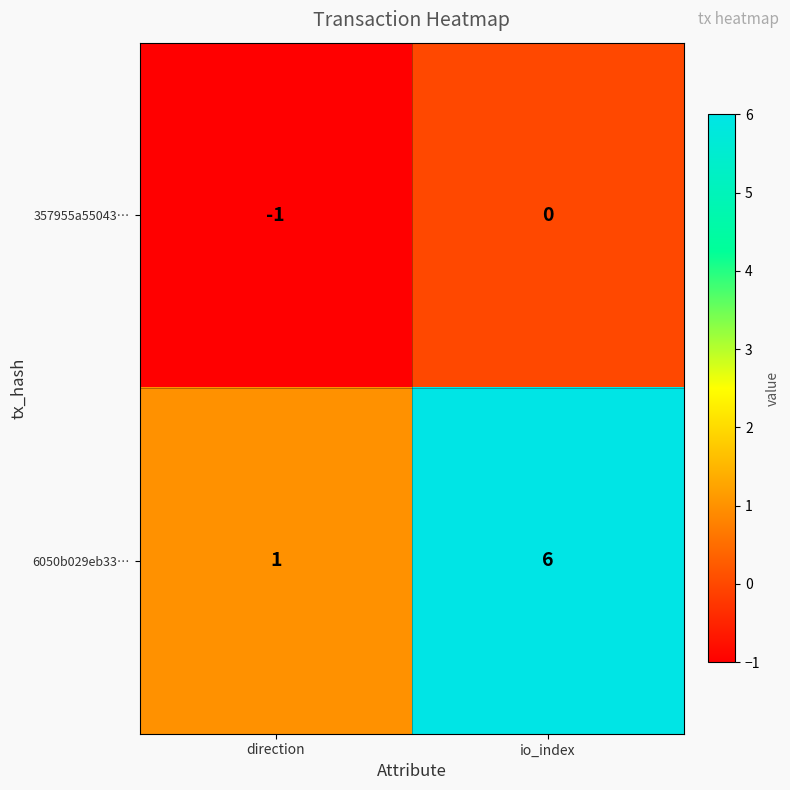

At which label does 357955a55043… reach its minimum?

direction